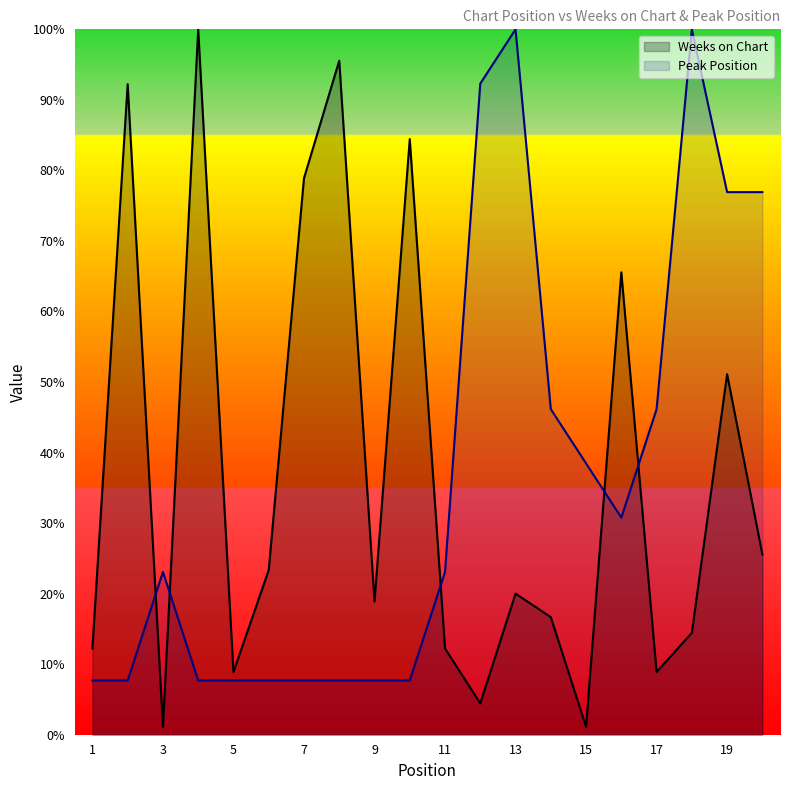

How many lines are shown in the chart?

2